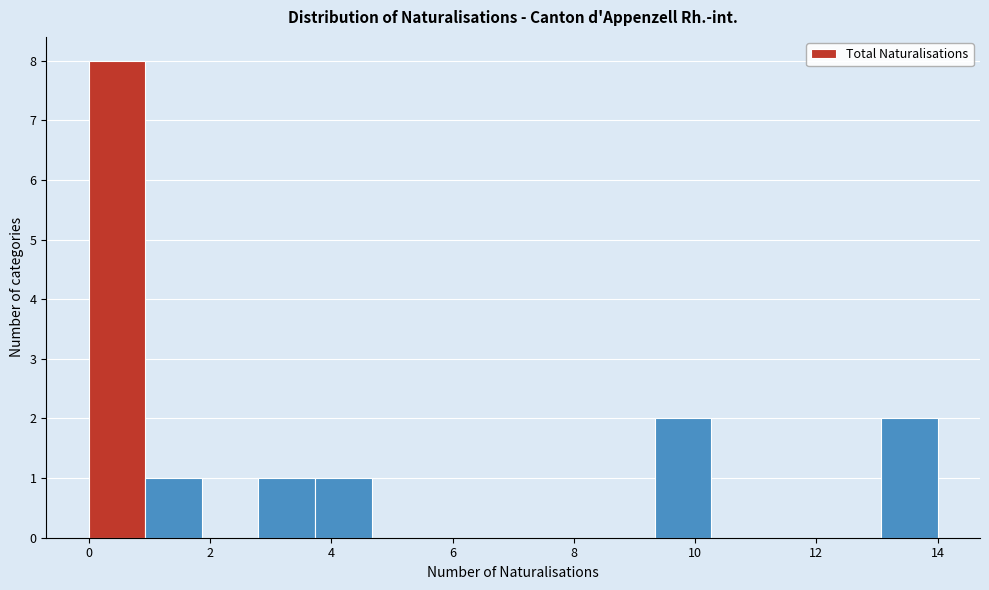

Reading left to right, transcribe this chart: for each bar, give the range it covers on the x-axis and its height. Neither the bar edges nor the heights are printed on the chart, so give them approximately, as read against the axes.

0.0 to 1.0: 8
1.0 to 1.8: 1
1.8 to 2.8: 0
2.8 to 3.8: 1
3.8 to 4.6: 1
4.6 to 5.6: 0
5.6 to 6.6: 0
6.6 to 7.4: 0
7.4 to 8.4: 0
8.4 to 9.4: 0
9.4 to 10.2: 2
10.2 to 11.2: 0
11.2 to 12.2: 0
12.2 to 13.0: 0
13.0 to 14.0: 2